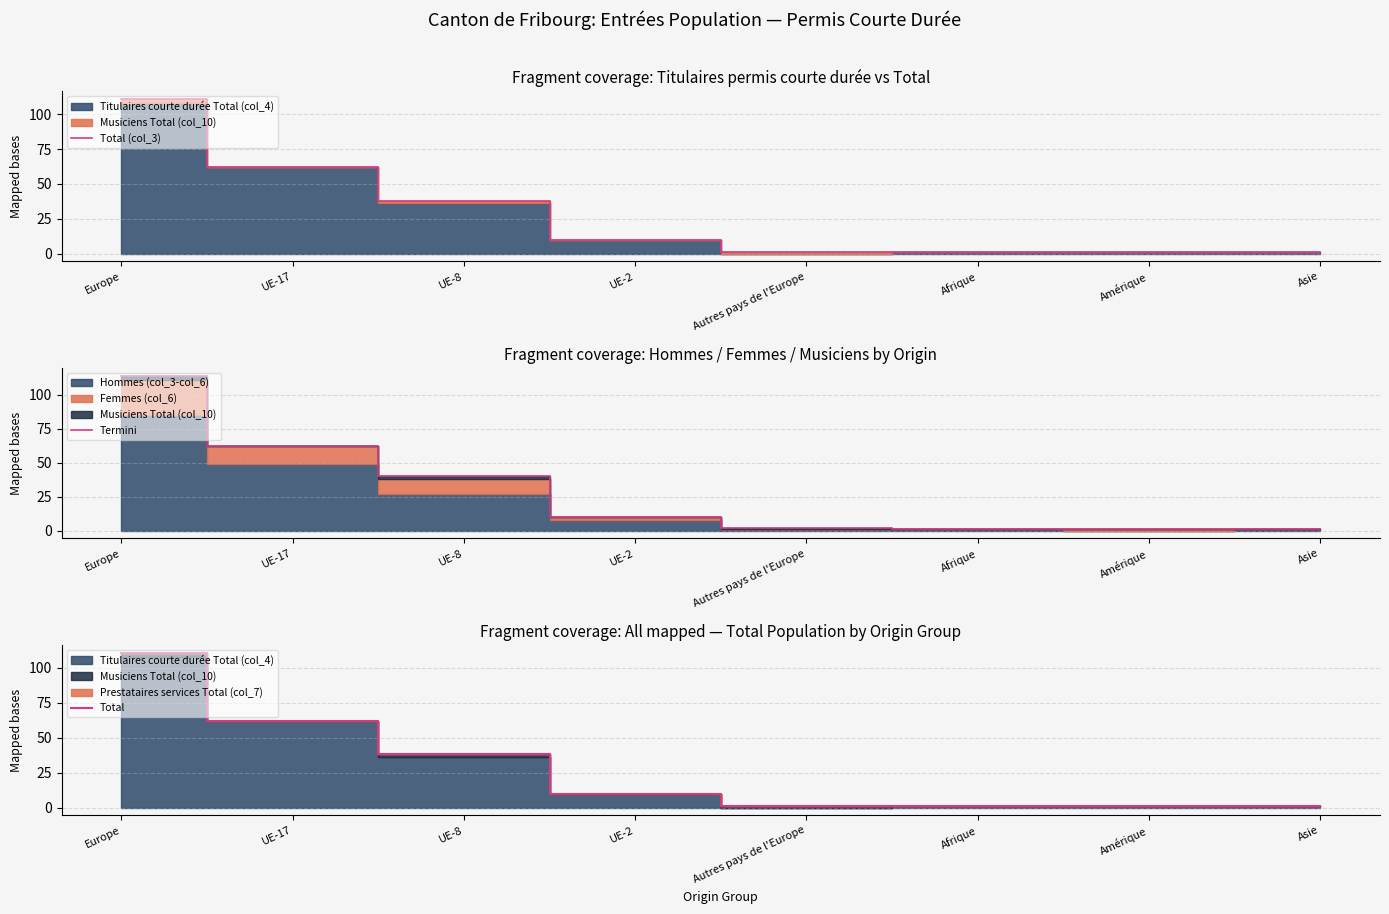

True or false: Total has a value of 2 at Asie.

False